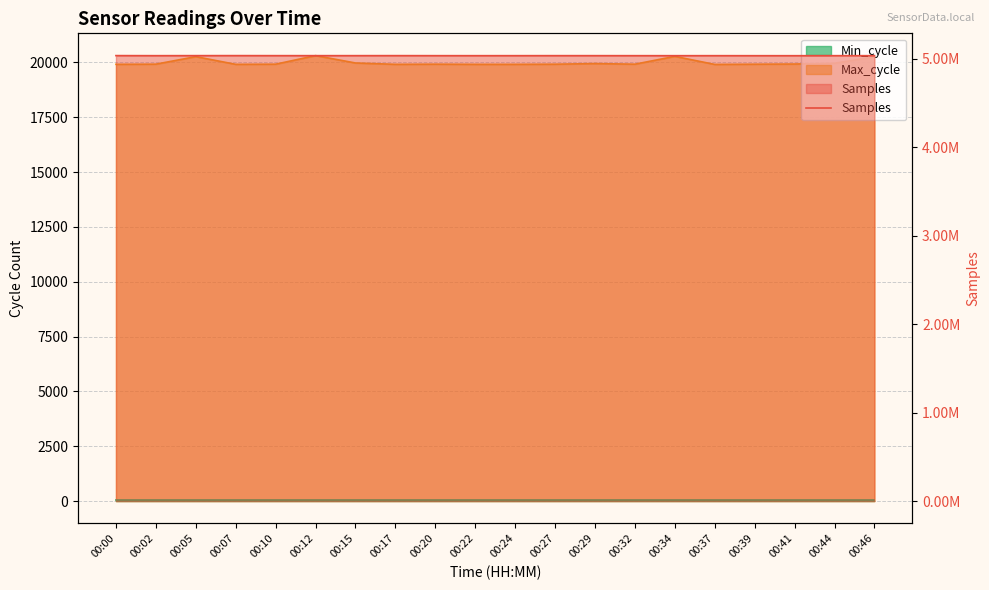

Read the value at 00:07.

5036422